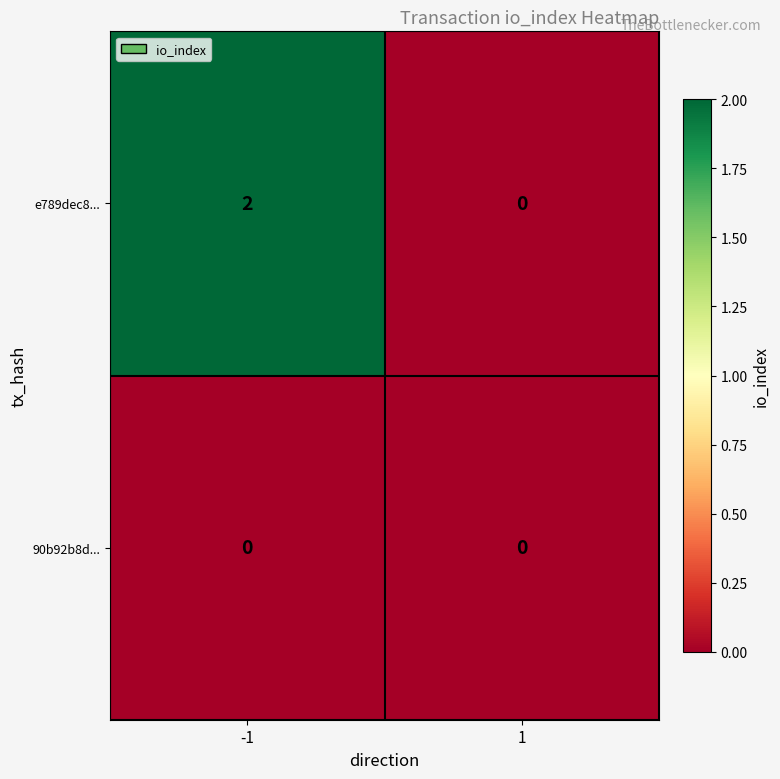

Rank the series by their maximum value, from lowest to highest.

90b92b8d..., e789dec8...